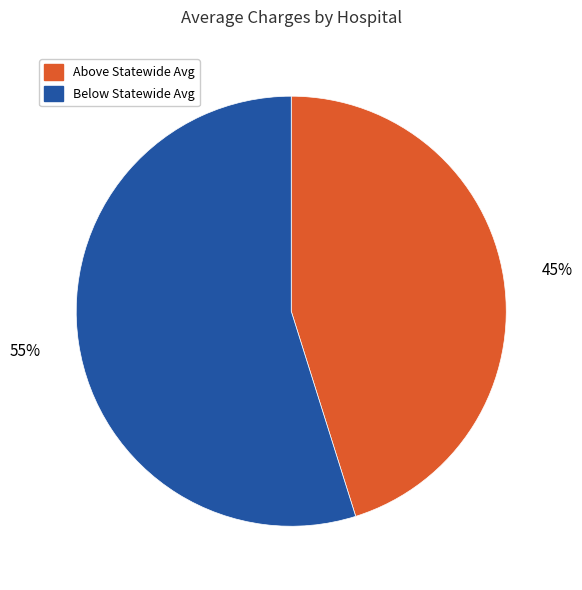

Rank the categories by value from lowest to highest.

Above Statewide Avg, Below Statewide Avg